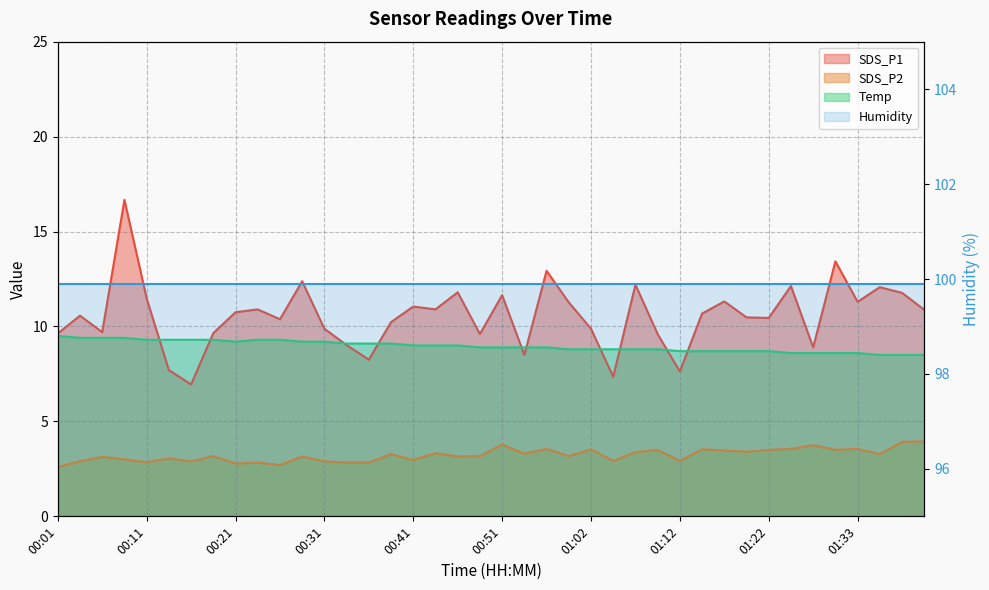

True or false: SDS_P1 has more than 2 interior local peaks.

True